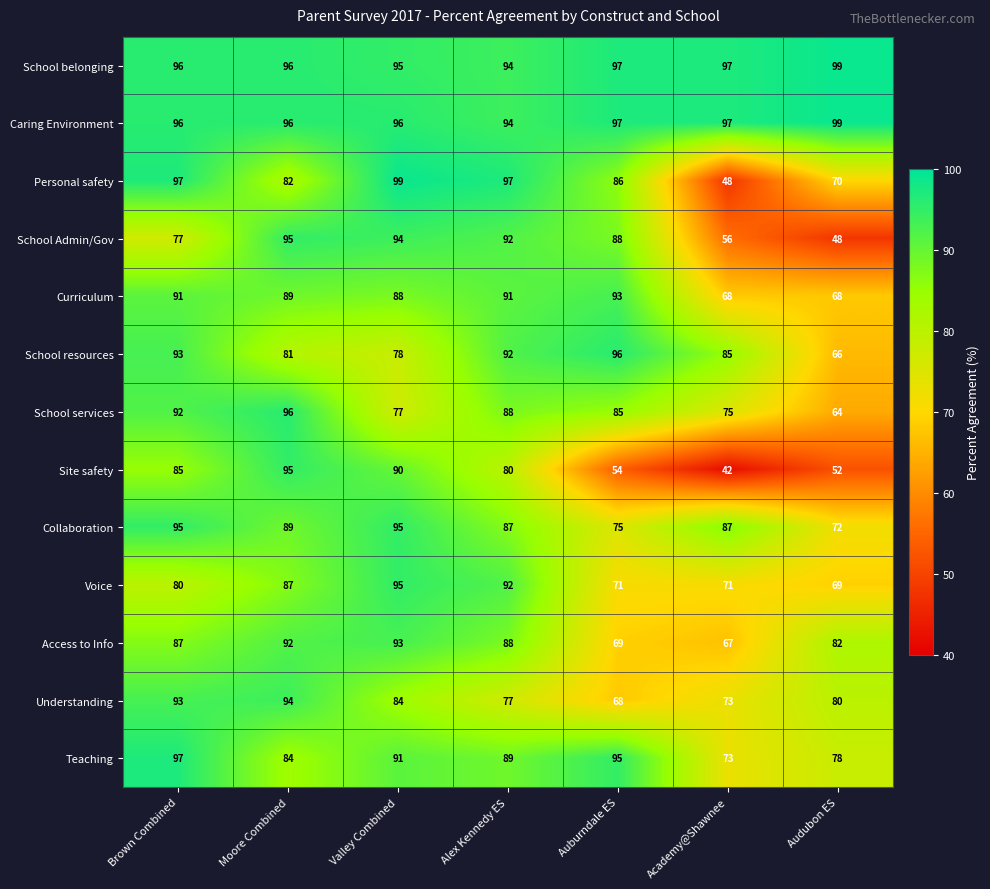

What is the average value of the Understanding series?

81